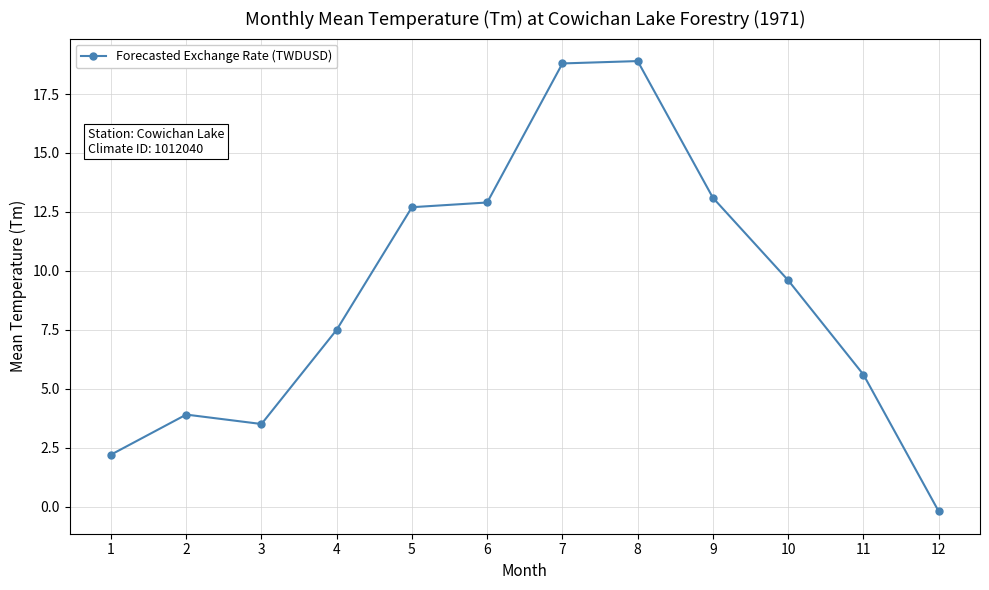

True or false: the data shows 3.5 at 3.

True